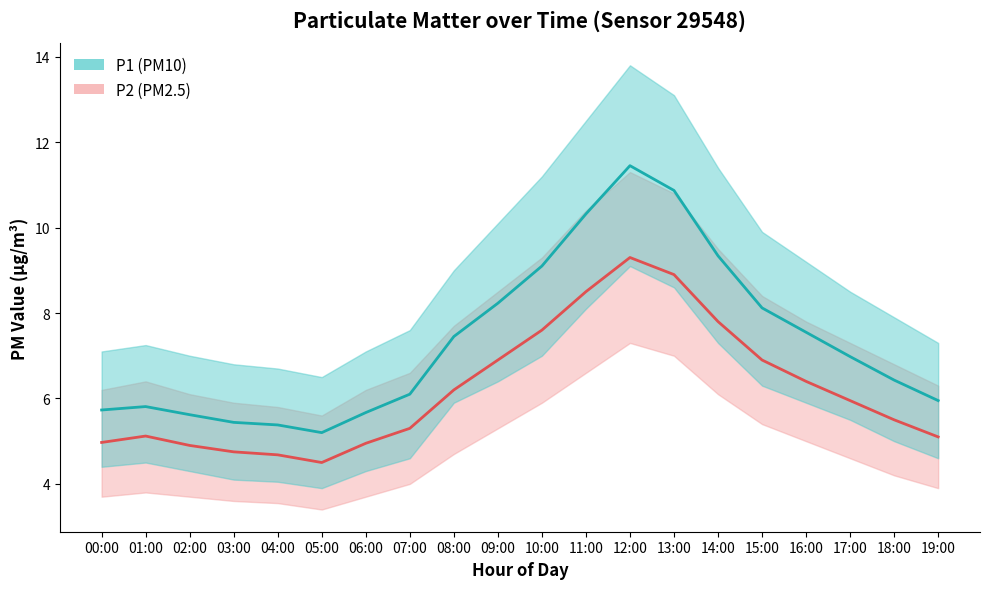

Which series has the widest spread of values?

P1